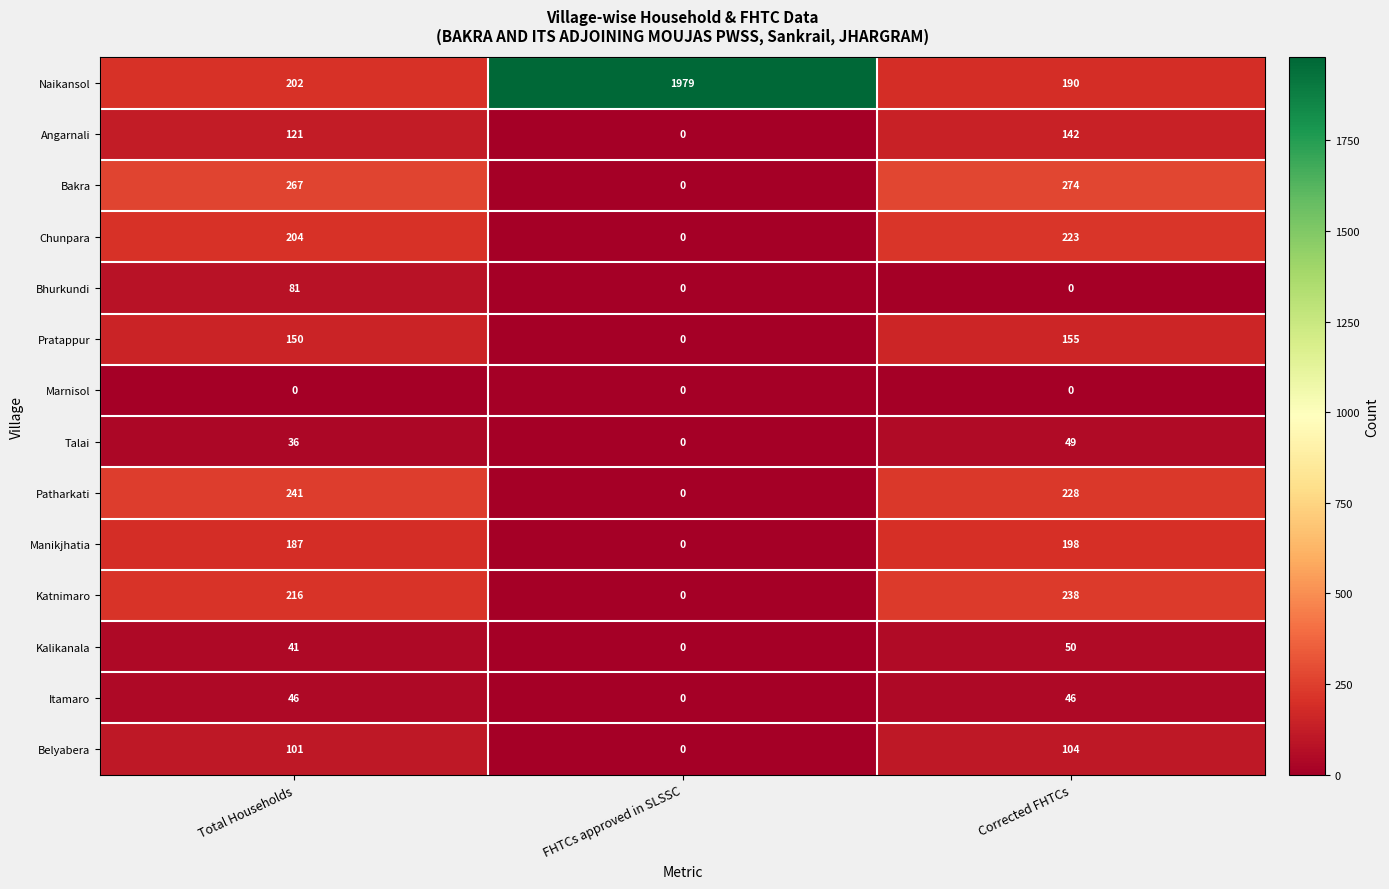

What is the average value of the Manikjhatia series?

128